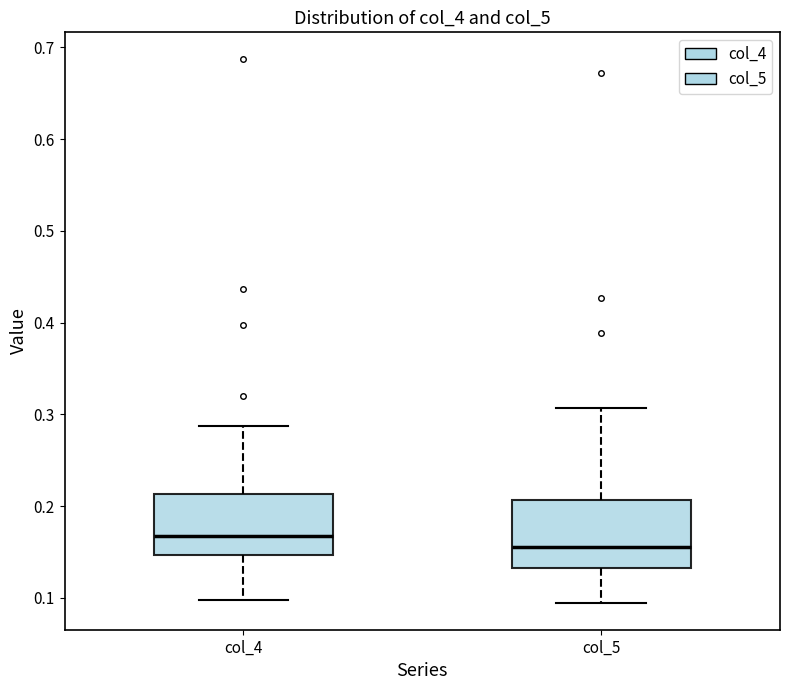

Reading left to right, read every box against the y-axis: the position of its median line, the range the box covers, and the ends of its whiskers. The values are not printed on the chart, so give them approximately, as read against the axis.

col_4: median 0.17, box 0.15 to 0.21, whiskers 0.10 to 0.29
col_5: median 0.16, box 0.13 to 0.21, whiskers 0.09 to 0.31